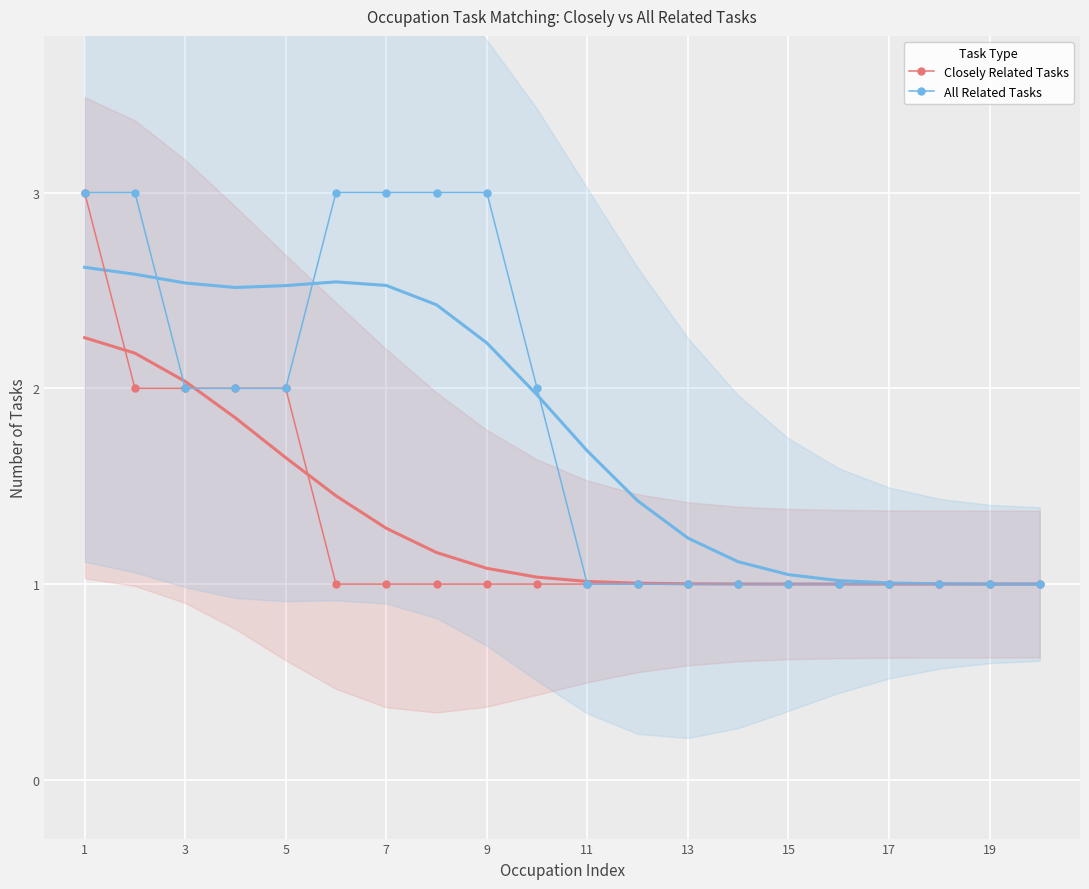

How many lines are shown in the chart?

2